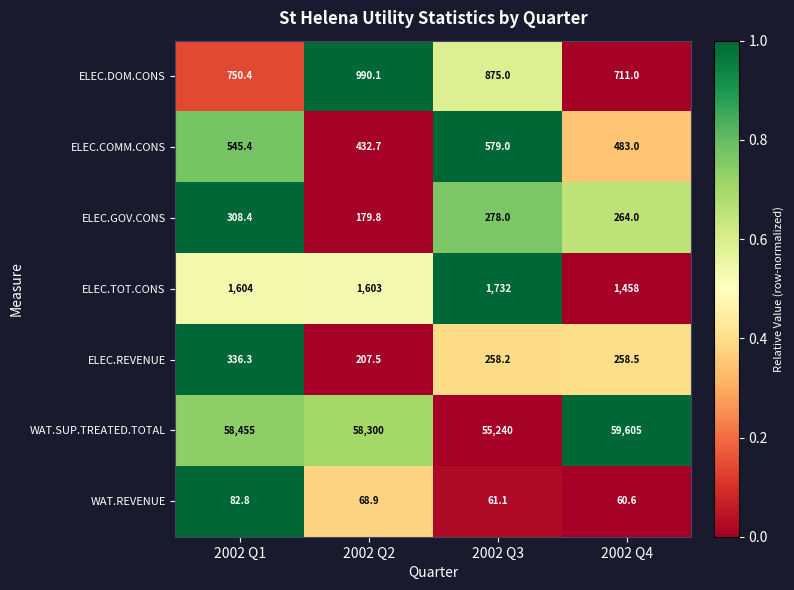

Which series has the largest total across all categories?

WAT.SUP.TREATED.TOTAL